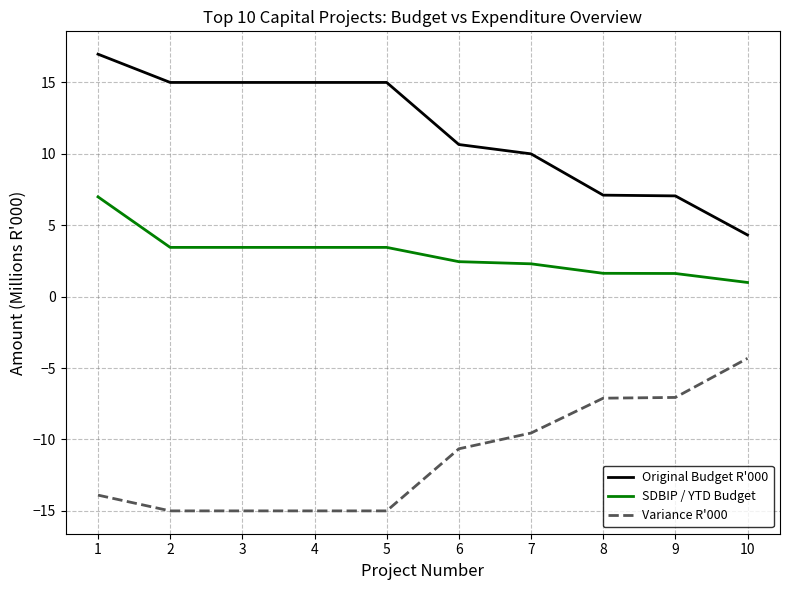

What value does the Variance R'000 series have at 10?

-4.3